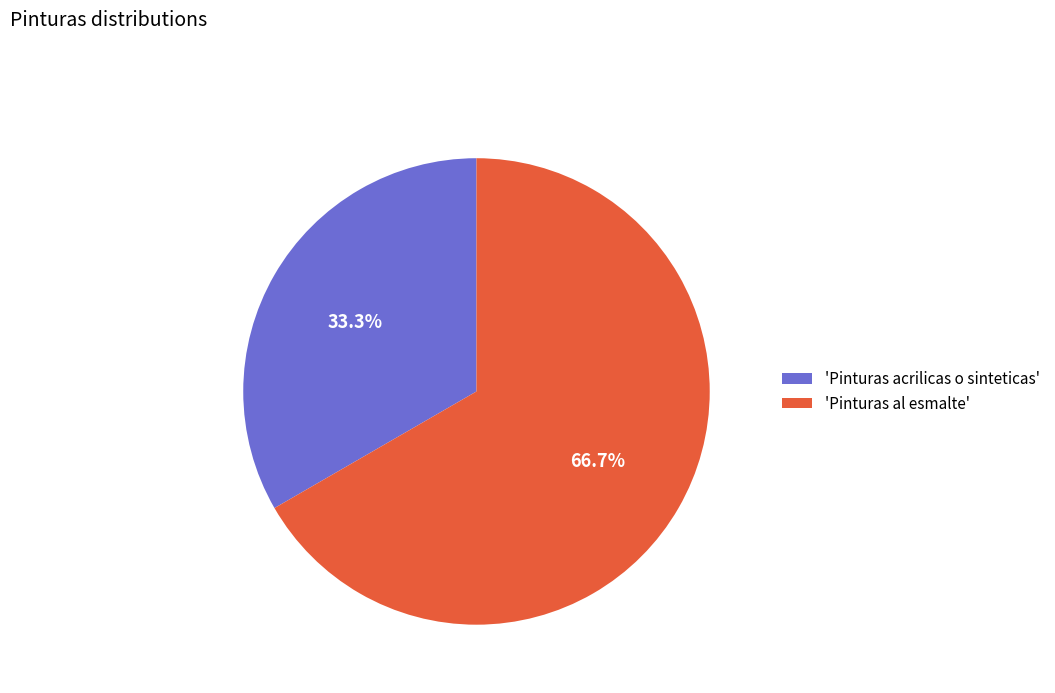

Does any single category account for the majority?

Yes